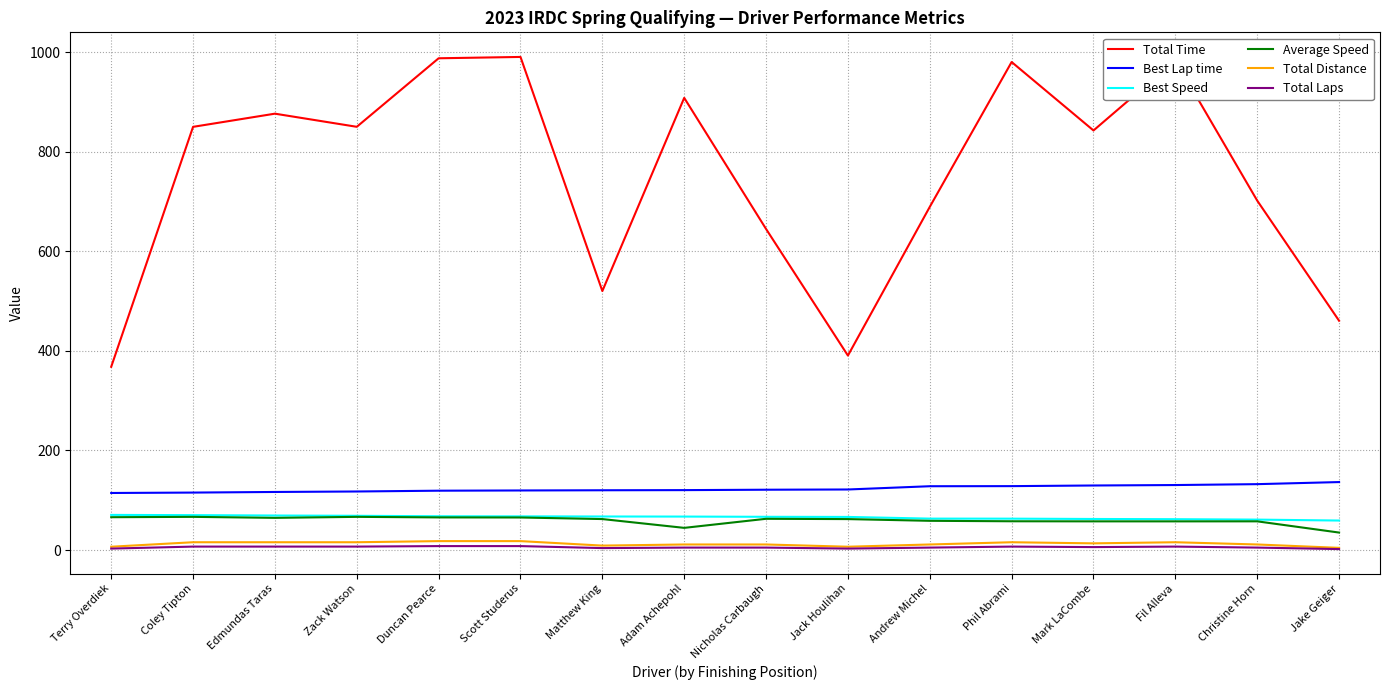

True or false: Average Speed and Total Distance cross at least once.

False